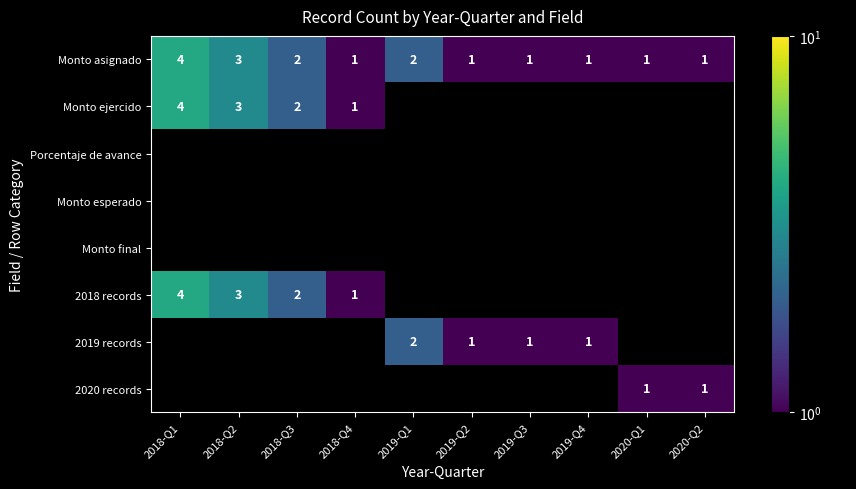

What is the sum of all Monto asignado values?

17